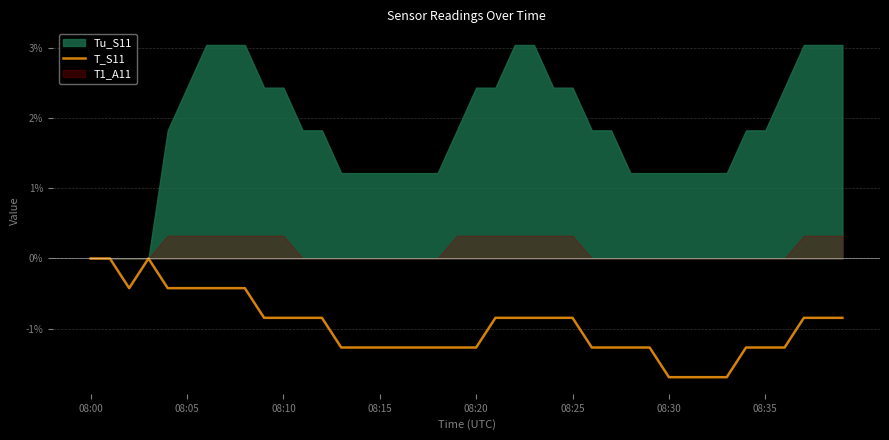

What is the difference between the maximum and second lowest values?

1.7